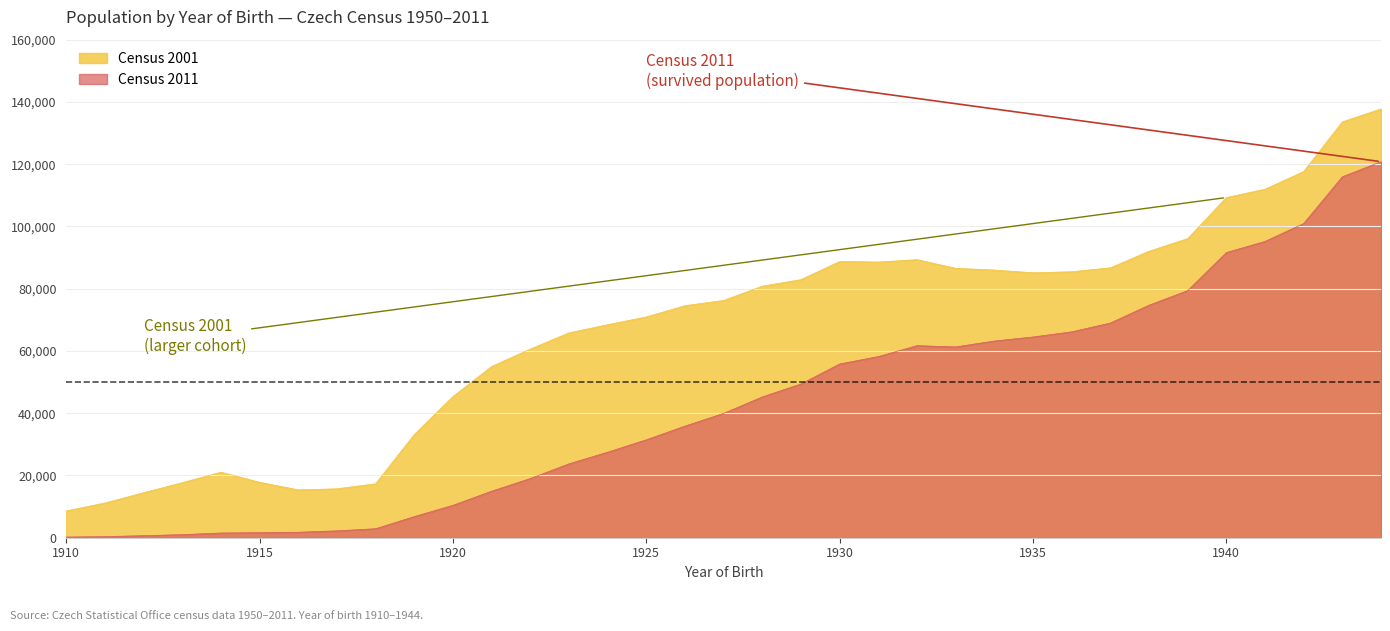

True or false: Census 2011 and Census 2001 cross at least once.

False